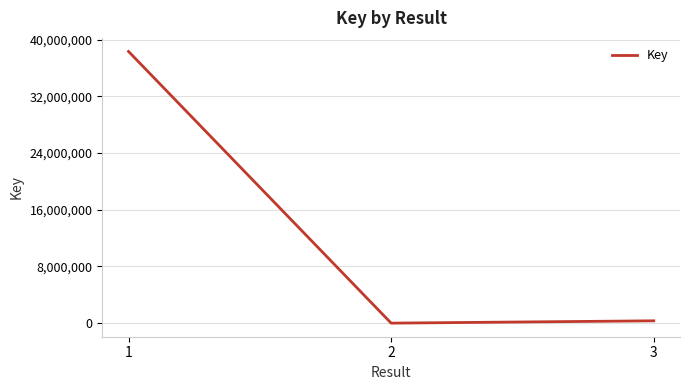

Reading left to right, transcribe all the data shown in this chart.

38346627	5488	333206